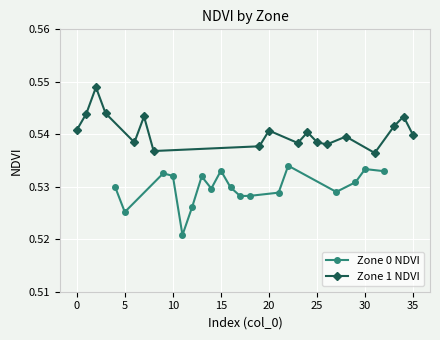

Does the chart display data point markers on the line(s)?

Yes